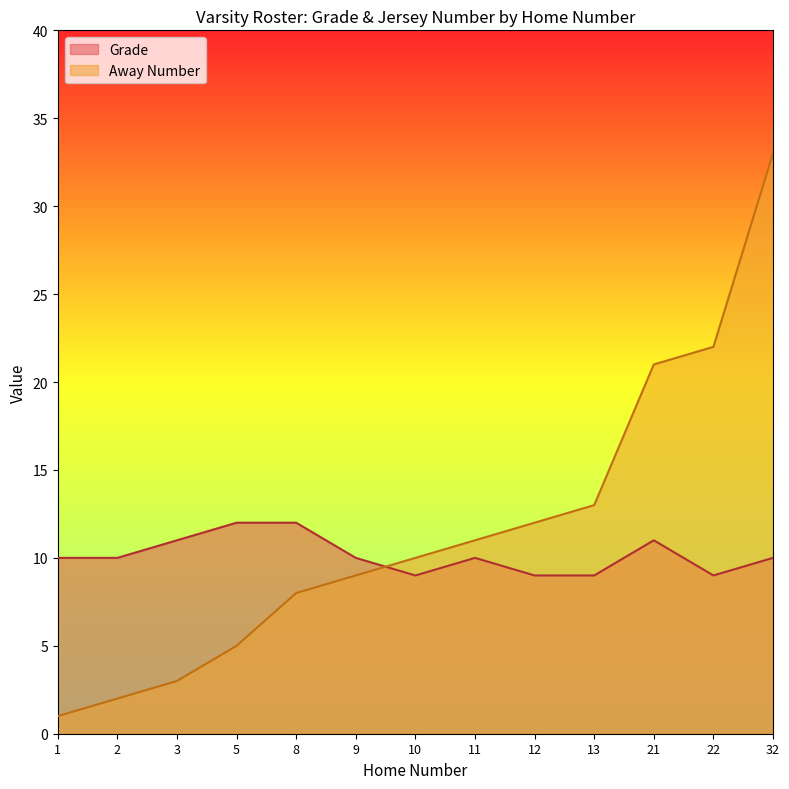

True or false: Grade has a value of 15 at 12.

False